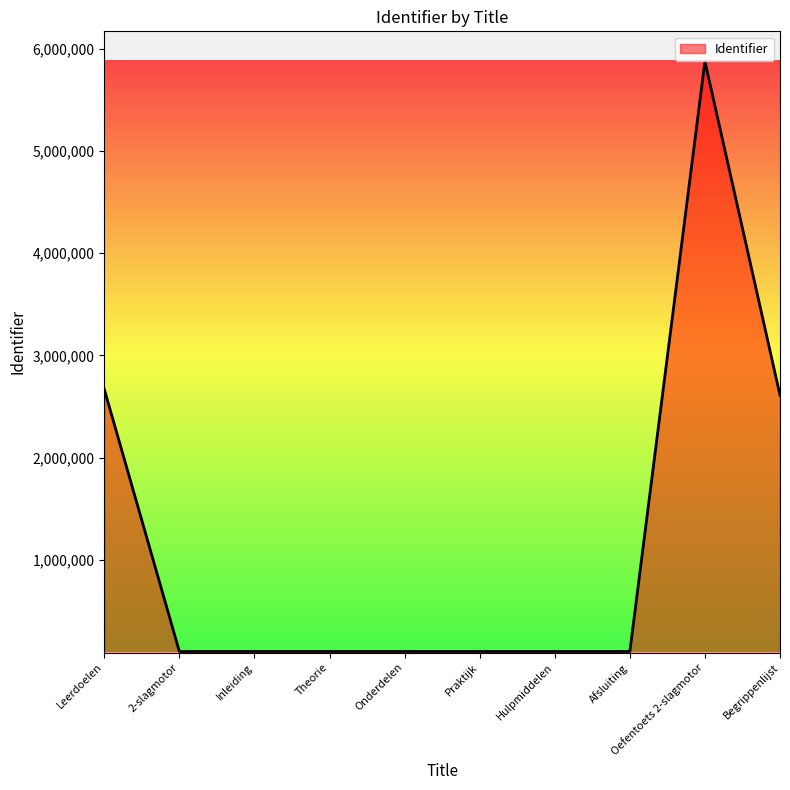

Which has a higher value, Begrippenlijst or Praktijk?

Begrippenlijst